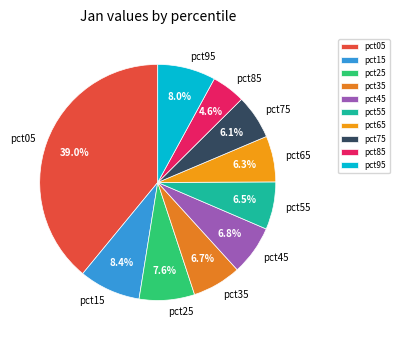

To the nearest percent, what portion does pct85 represent?

5%